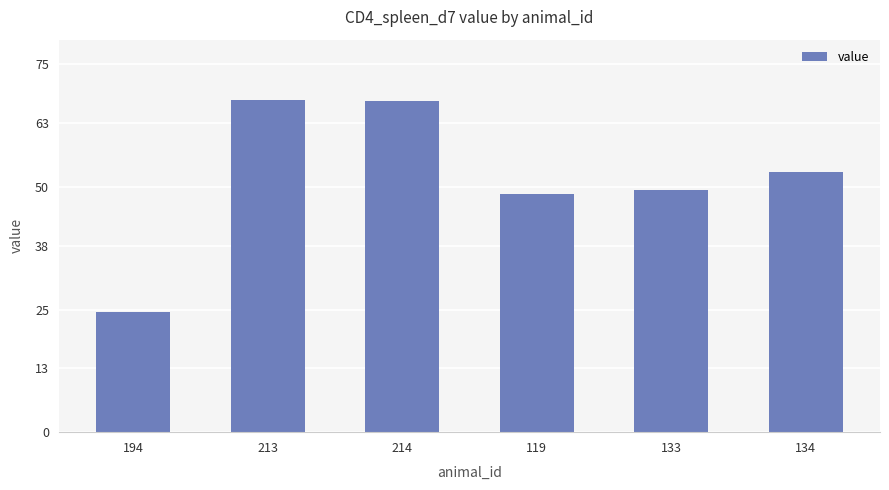

True or false: the data shows 88.0 at 134.

False